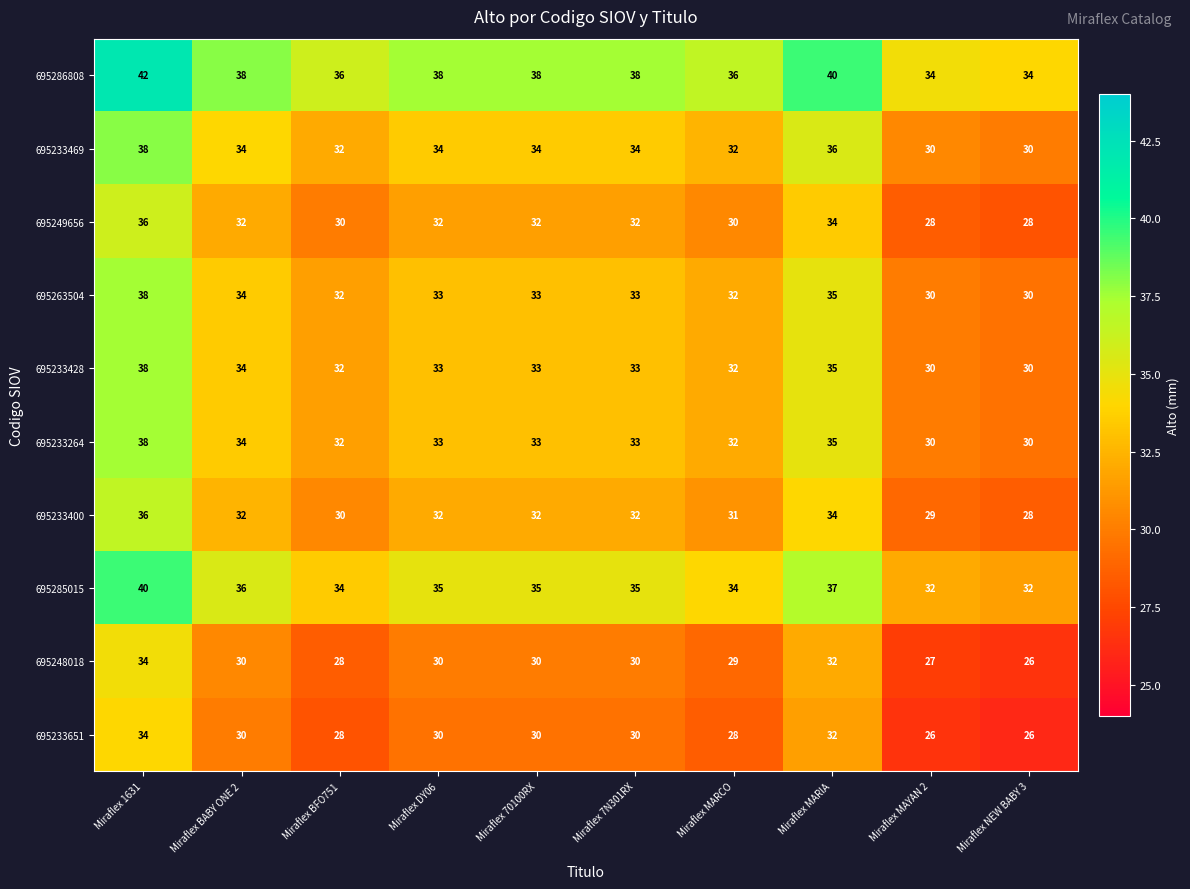

How many 695233469 values are between 32 and 34?

6